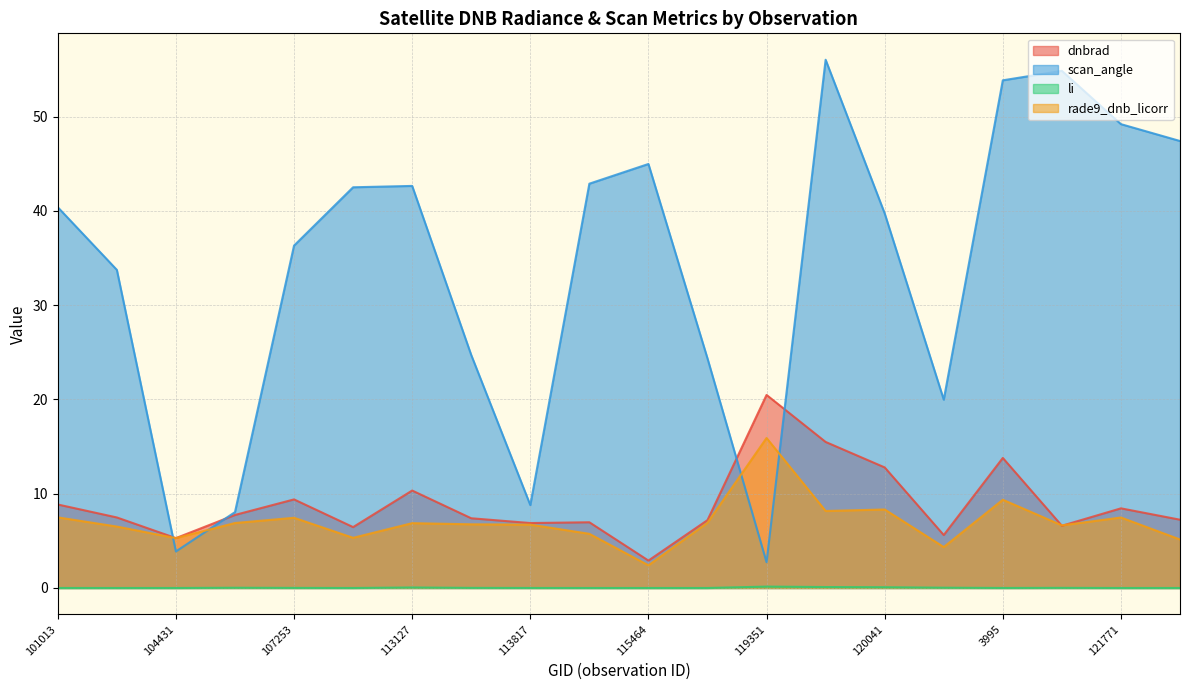

At which label does scan_angle reach its minimum?

119351